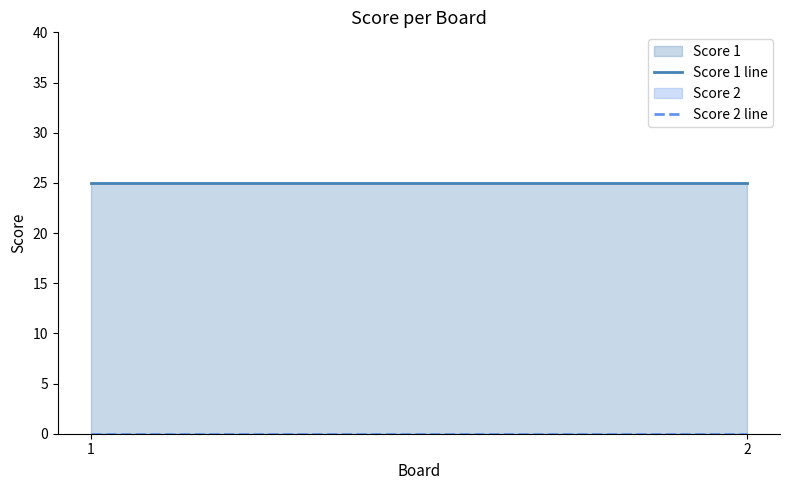

True or false: Score 1 line has a value of 38 at 2.

False